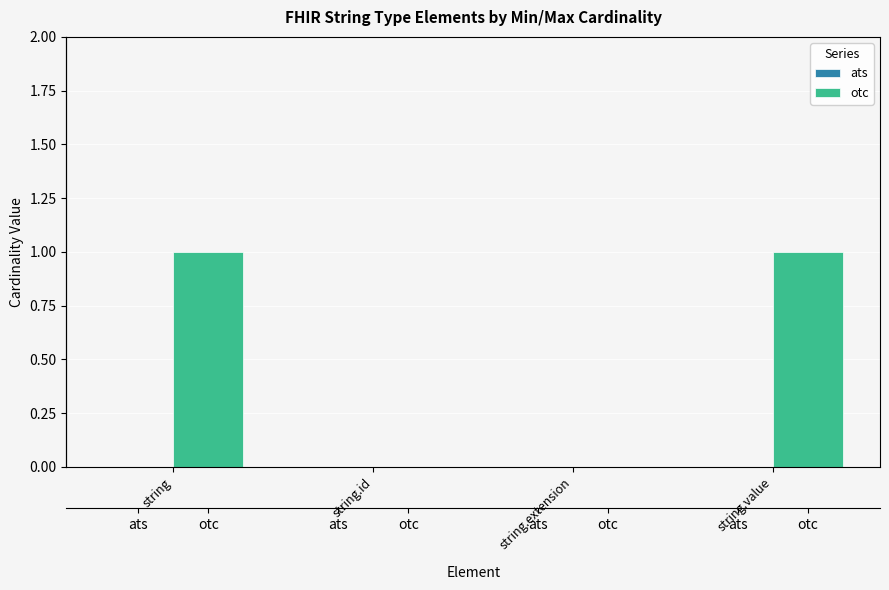

Rank the series by their maximum value, from lowest to highest.

ats, otc